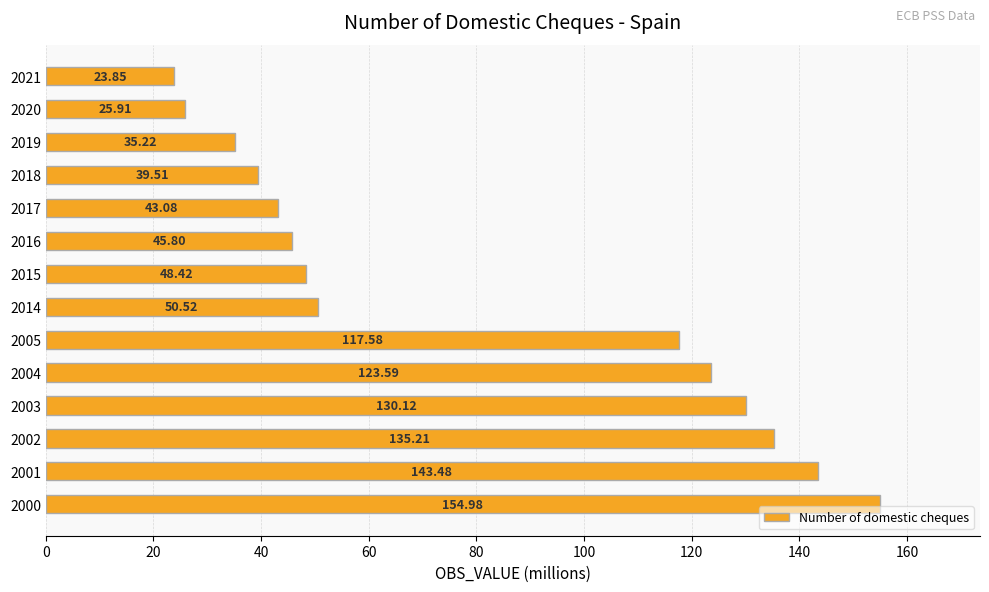

Between 2015 and 2005, which is larger?

2005